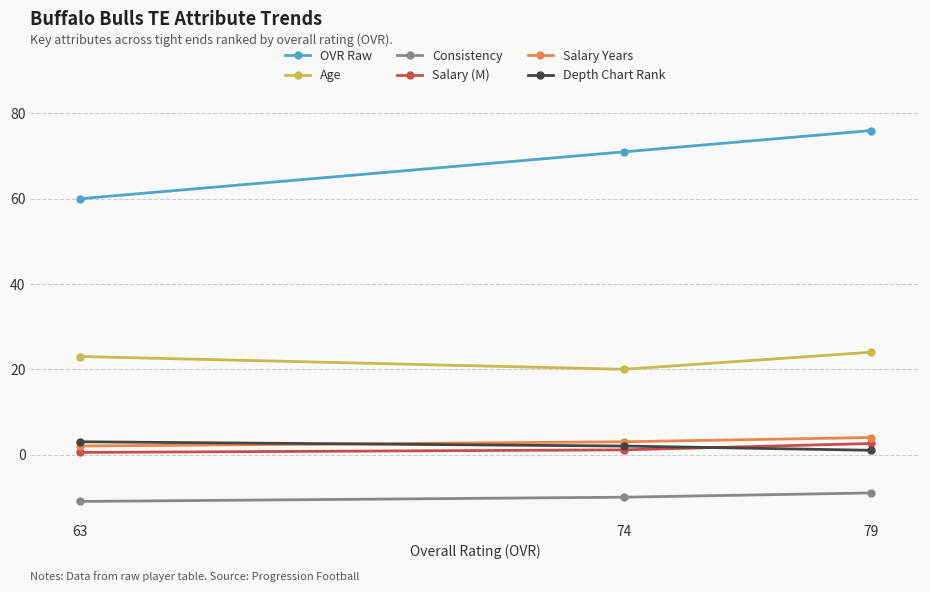

At which label does Salary Years reach its minimum?

63